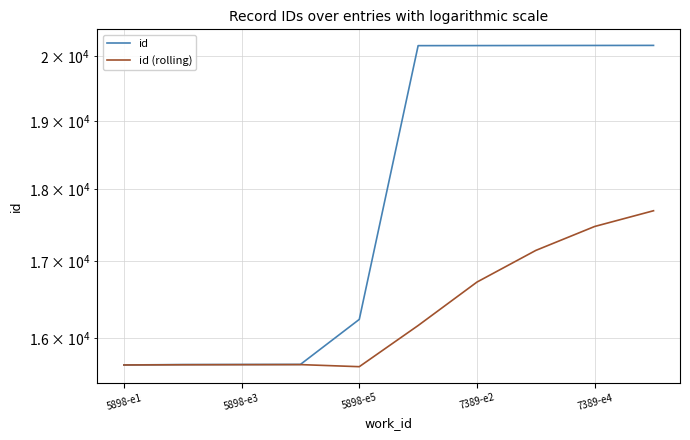

Which series has the widest spread of values?

id